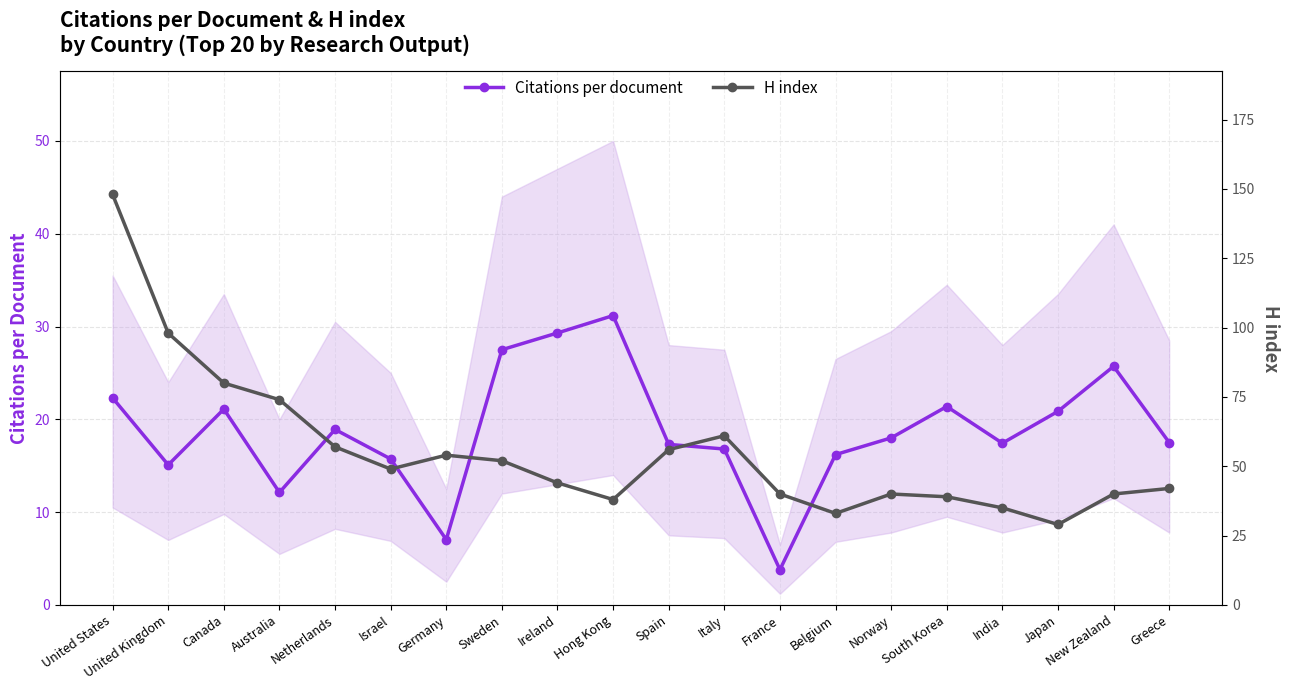

Is it true that H index equals 56.0 at Spain?

True